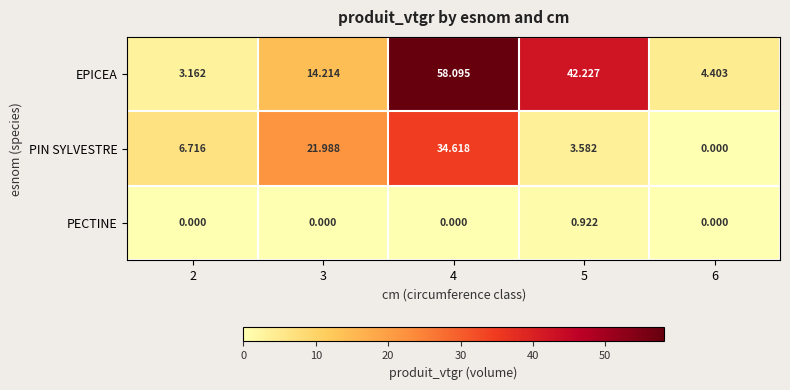

At how many categories does at least one series exceed 23?

2